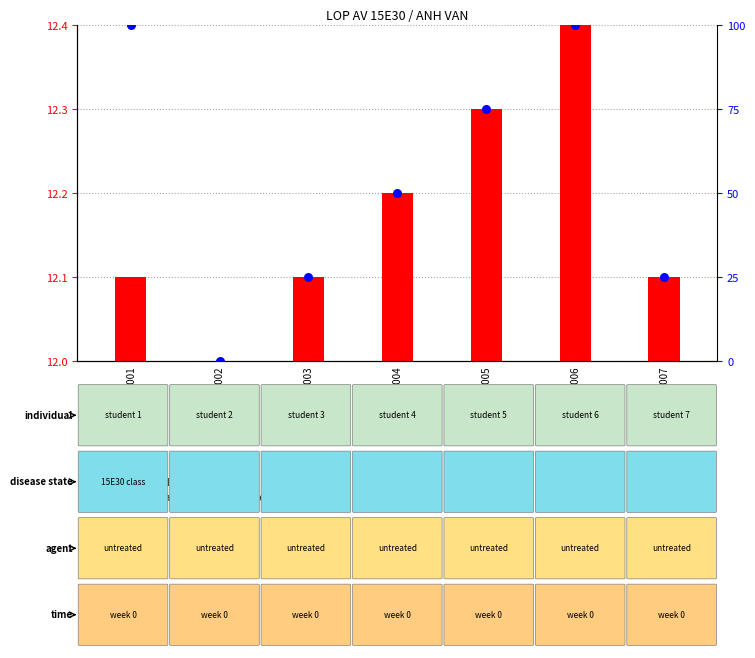

Which series has the largest Y range (max minus min)?

percentile rank within the sample